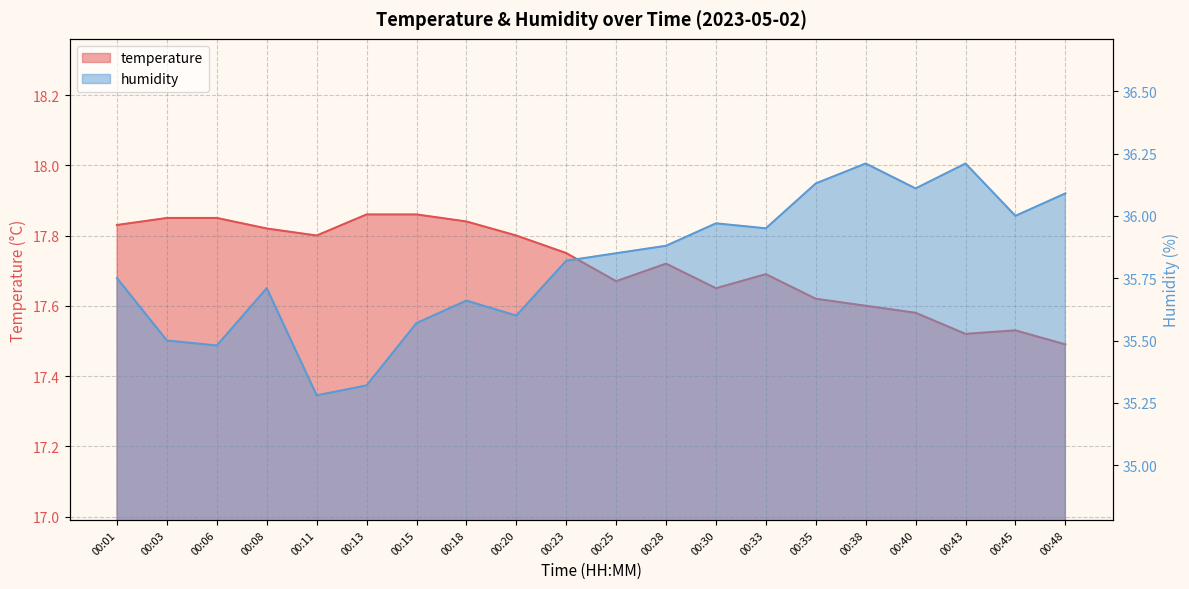

What is the difference between the second highest and second lowest values in the humidity series?

0.9